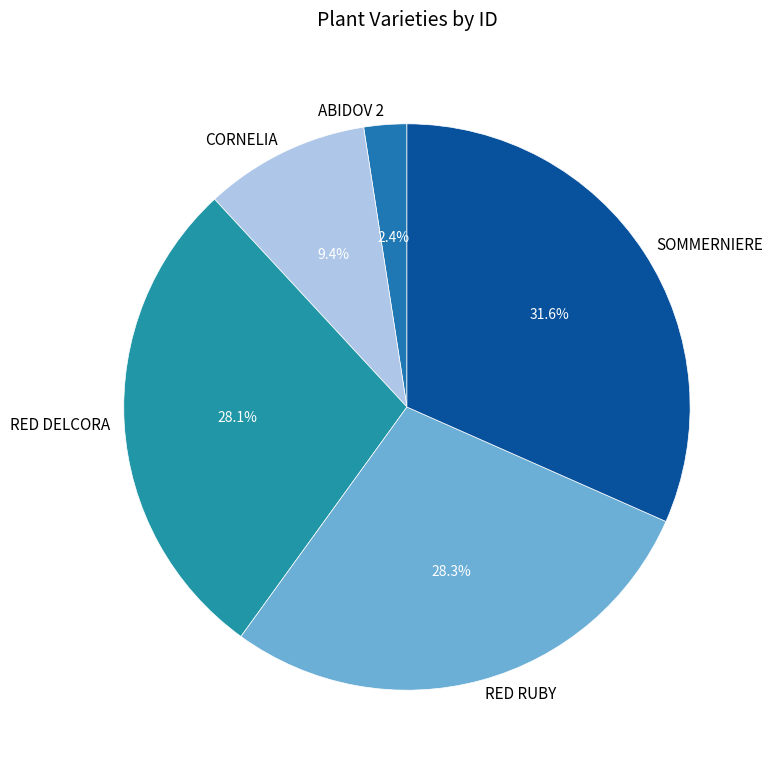

How many slices are in this pie chart?

5